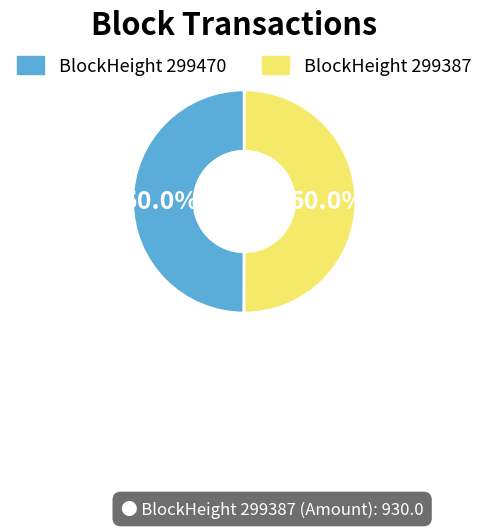

Count the number of slices in the pie.

2